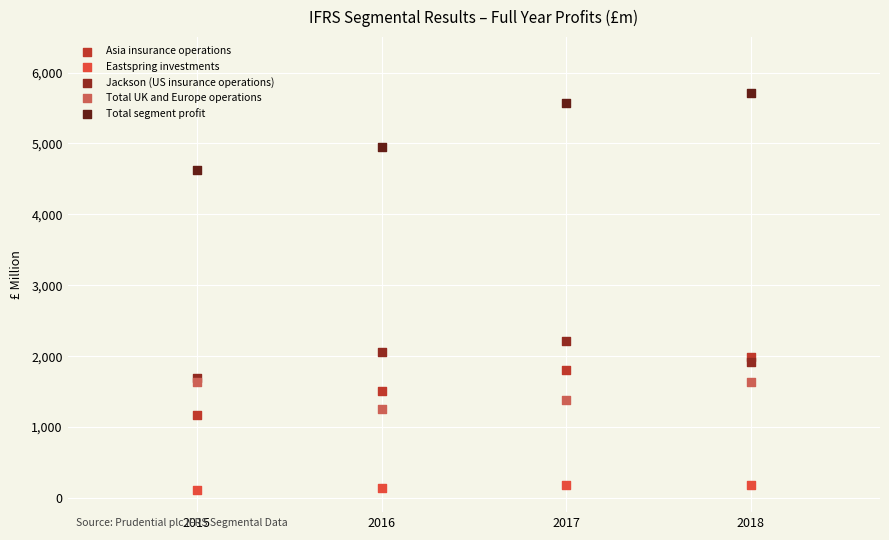

In the Total segment profit series, what Y value is closest to 5171?

4945